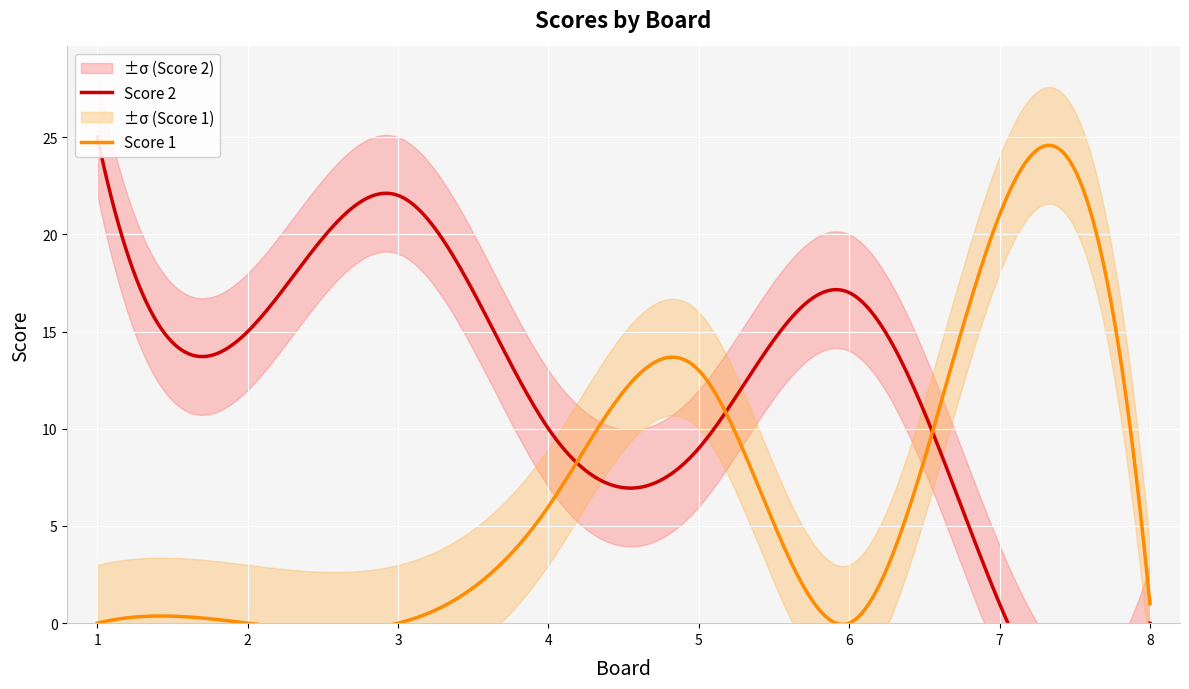

At how many categories does at least one series exceed 6?

7